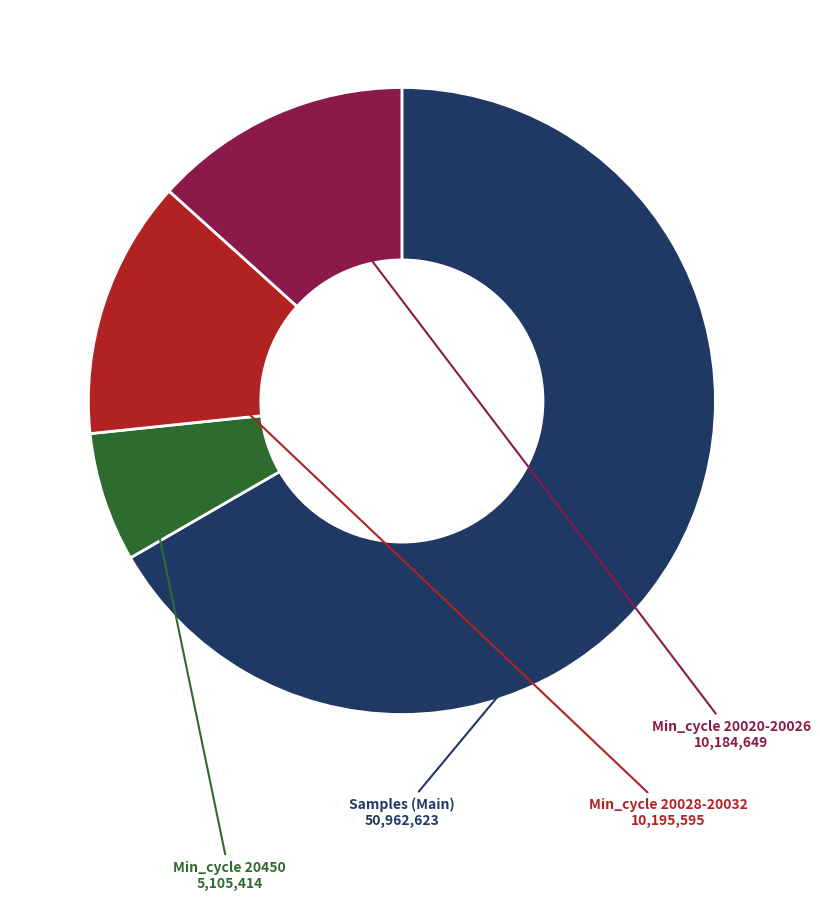

How many slices are in this pie chart?

4